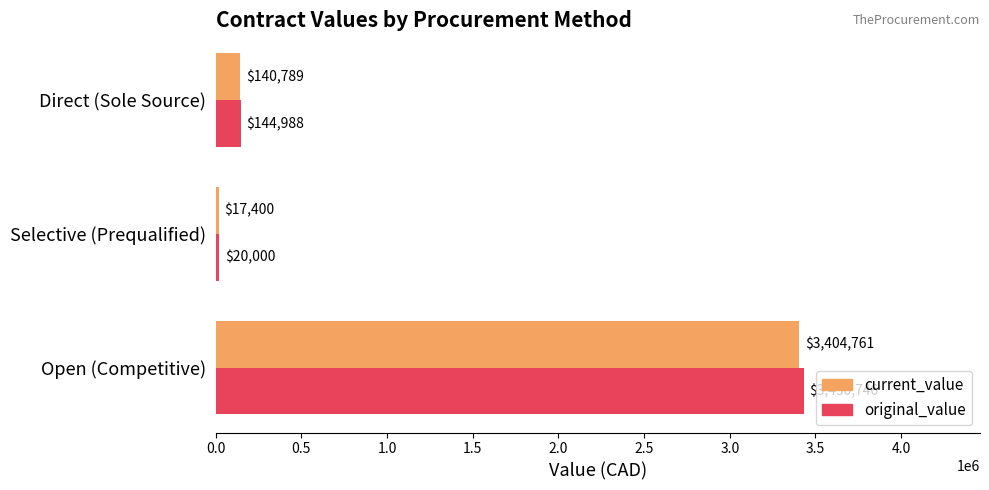

The value of original_value at Selective (Prequalified) is 20000.0. True or false?

True